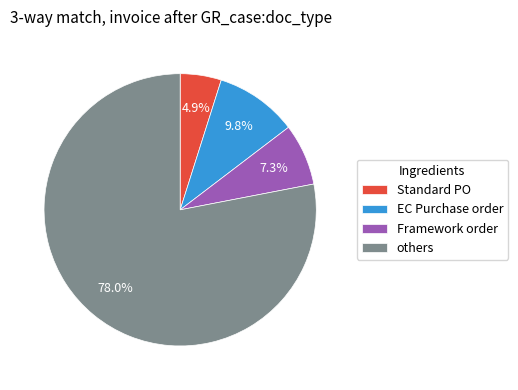

Which has a higher value, Framework order or EC Purchase order?

EC Purchase order